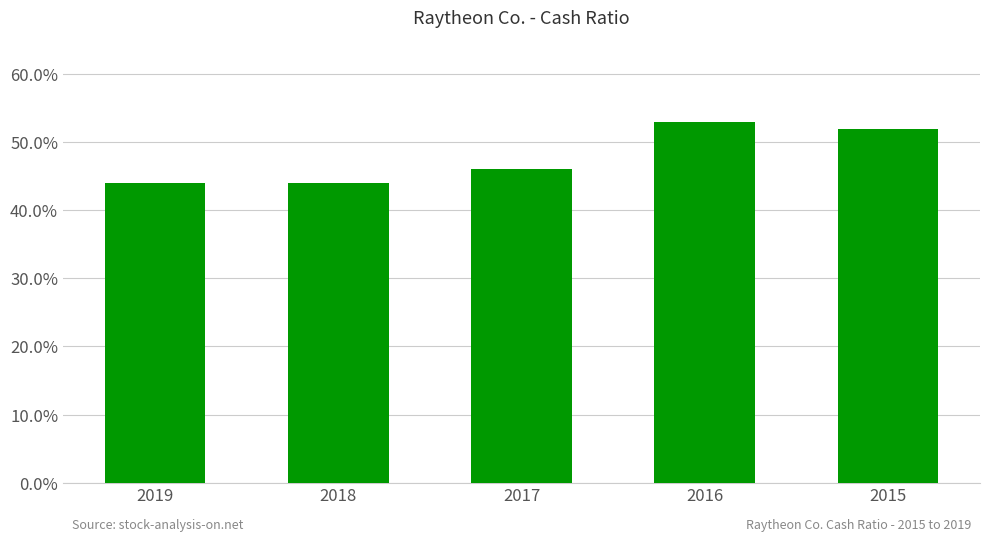

List the labels in order of value, largest first.

2016, 2015, 2017, 2019, 2018